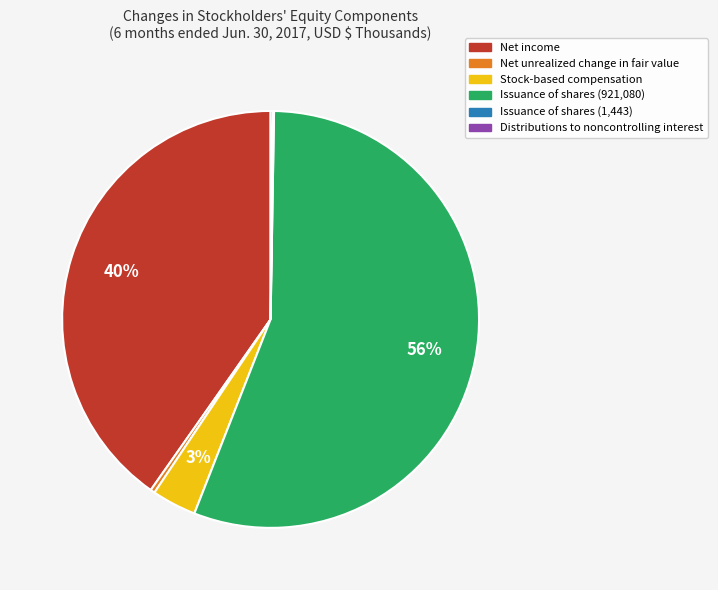

Is it true that Issuance of shares (921,080) is 56% of the pie?

True